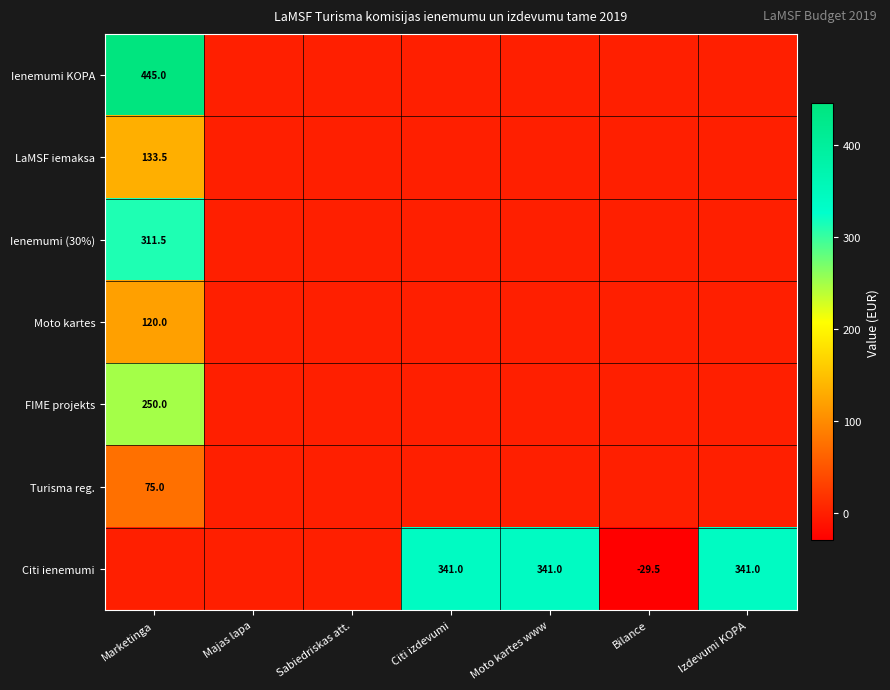

What is the sum of the Citi ienemumi values at Izdevumi KOPA and Citi izdevumi?

682.0